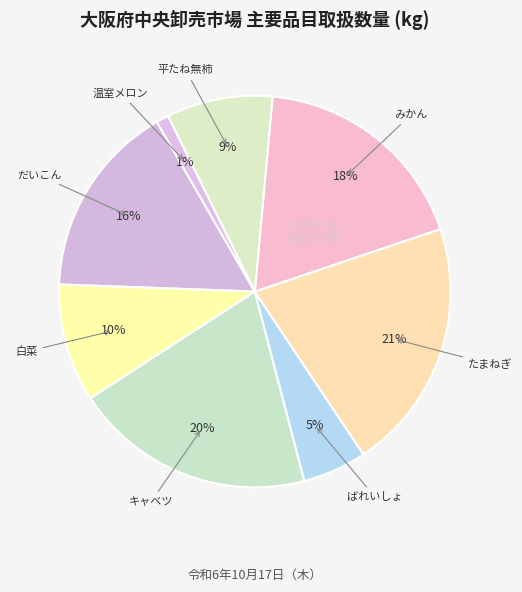

How many slices are in this pie chart?

8